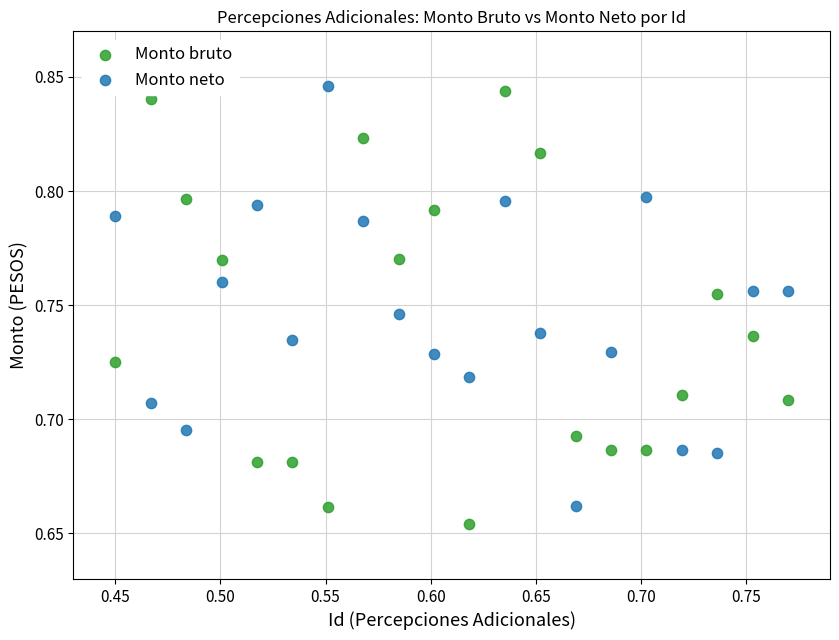

What are all the series names shown in the legend?

Monto bruto, Monto neto